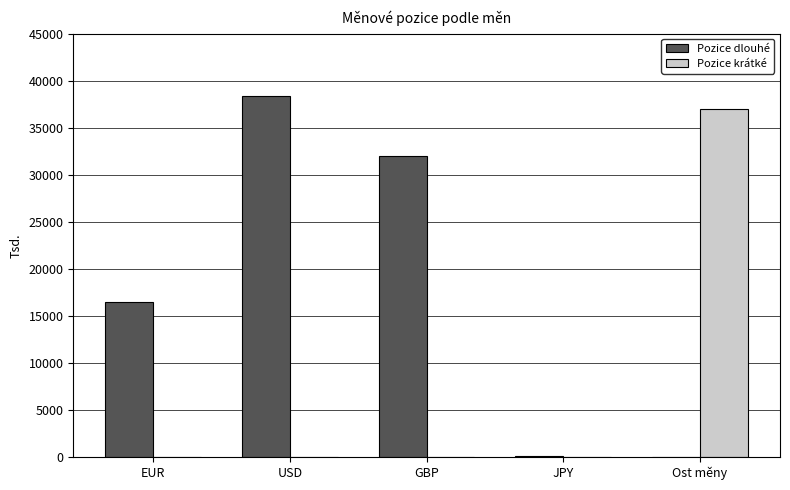

At which label is Pozice dlouhé closest to 19196?

EUR